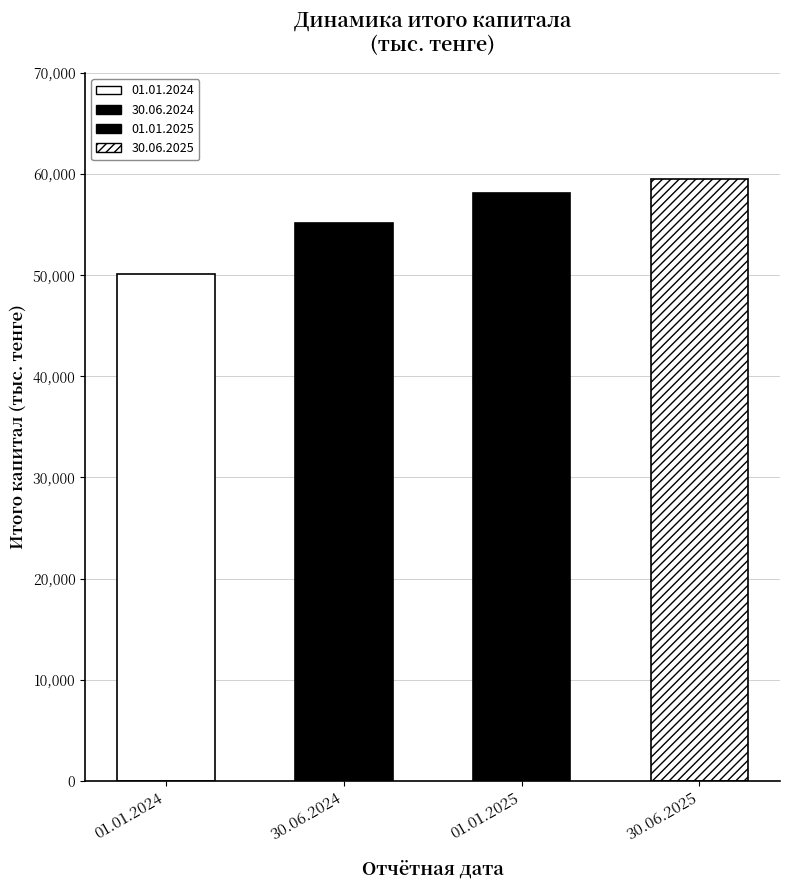

At which category does the chart reach its peak across all series?

На 30 июня 2025 года